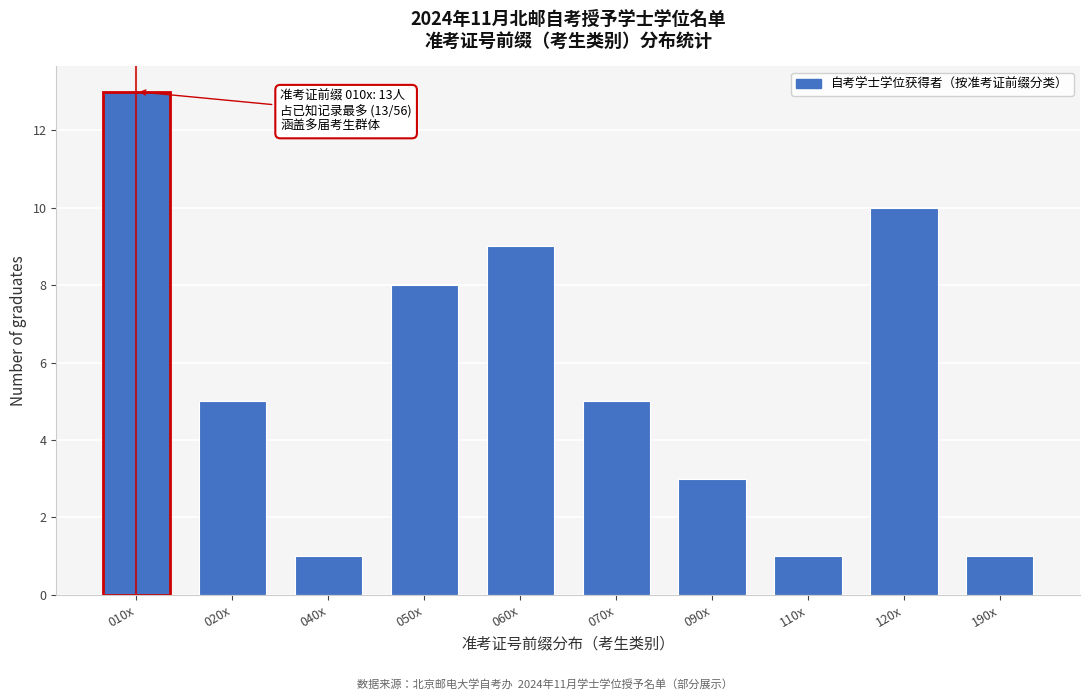

Reading left to right, what are all the values shown in this chart?

010x=13	020x=5	040x=1	050x=8	060x=9	070x=5	090x=3	110x=1	120x=10	190x=1